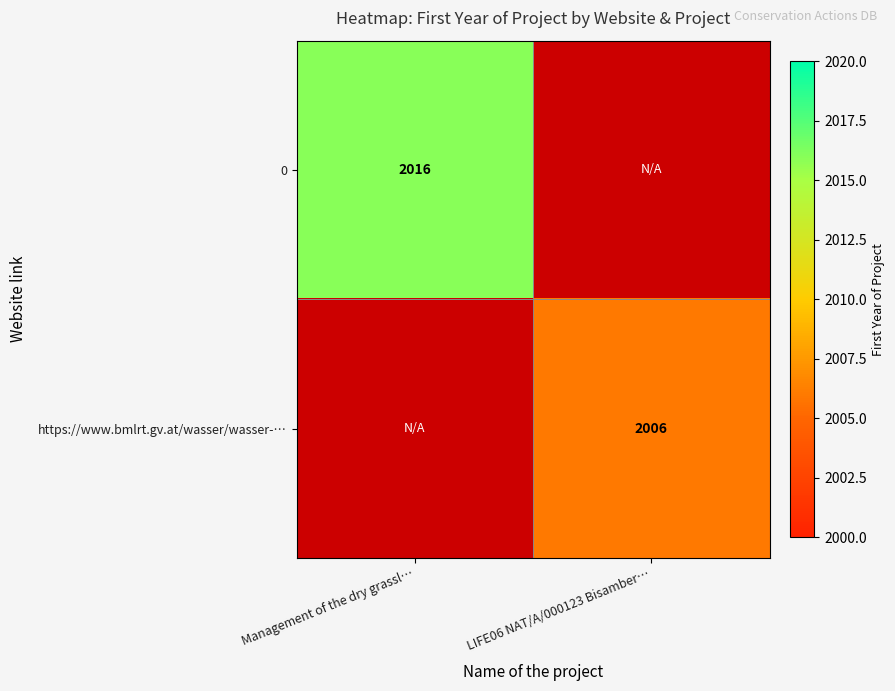

The 0 series shows 2016 at Management of the dry grassl…. True or false?

True